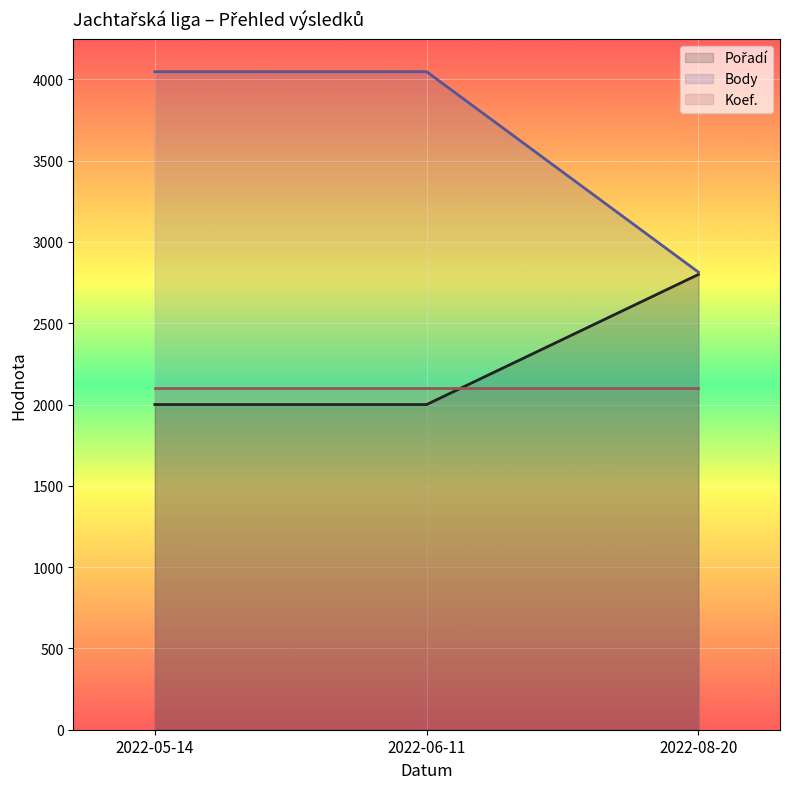

What value does the Body series have at 2022-08-20?

2814